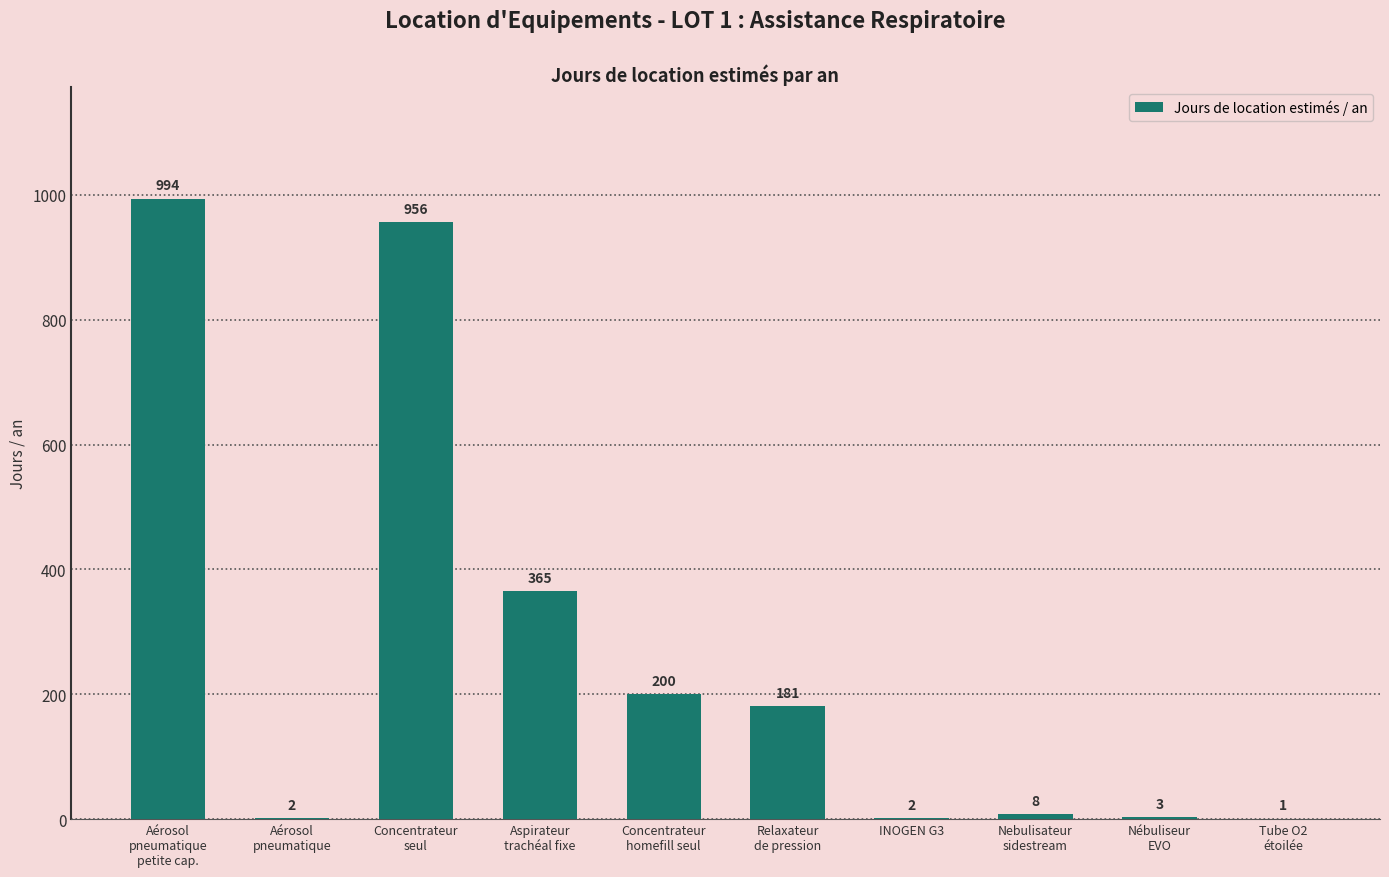

What is the greatest value displayed?

994